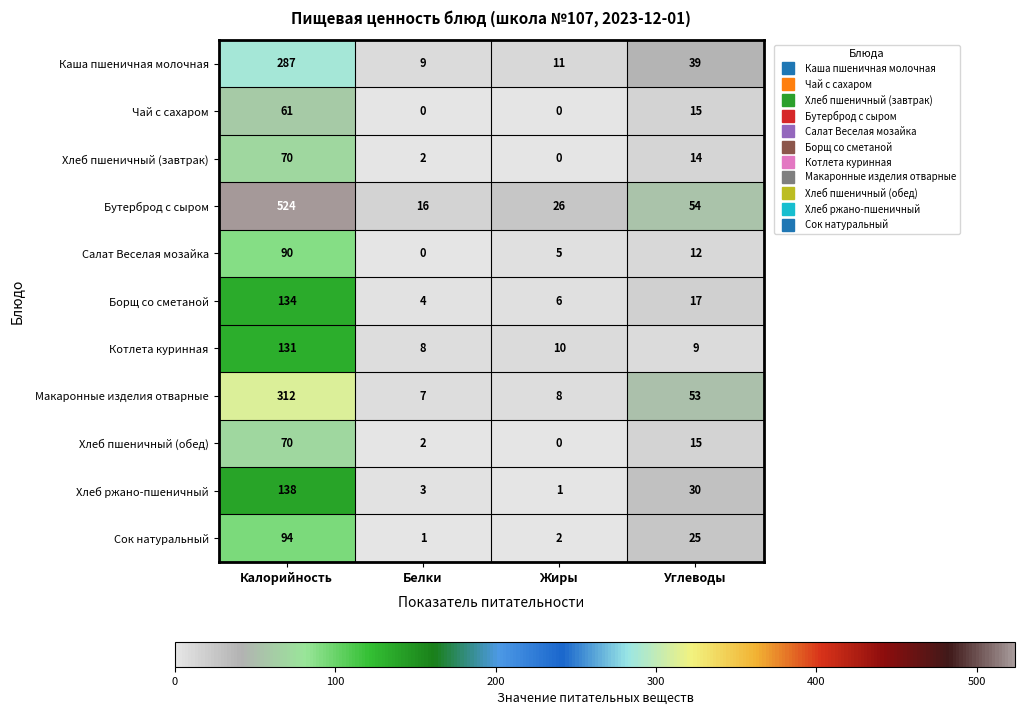

What is the difference between the maximum and minimum values in the Салат Веселая мозайка series?

90